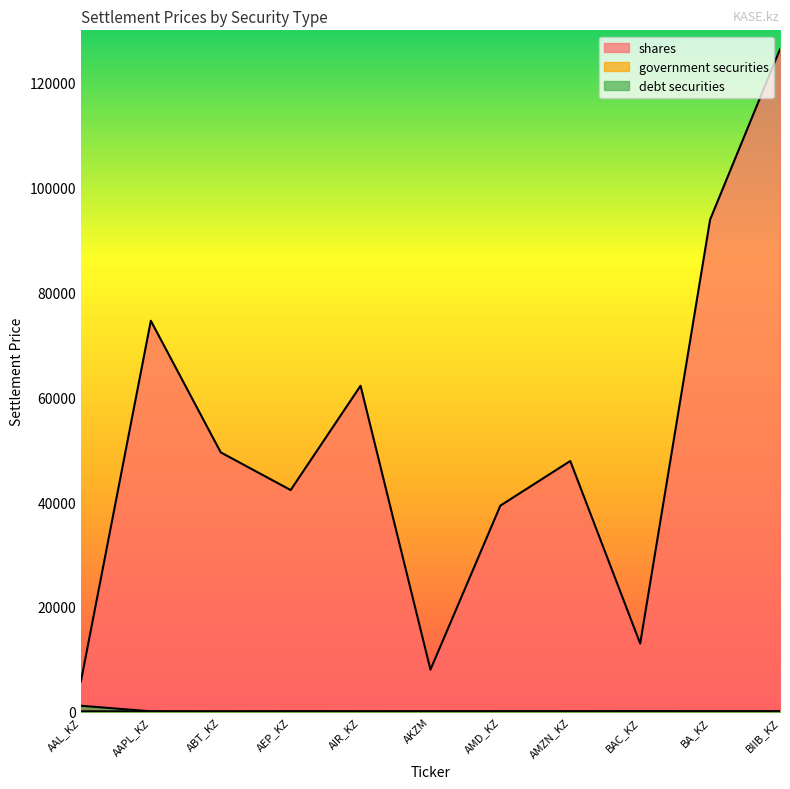

Reading left to right, what are all the values shown in this chart?

shares: AAL_KZ=5799.1	AAPL_KZ=74598.3	ABT_KZ=49489.2	AEP_KZ=42302.1	AIR_KZ=62196.4	AKZM=8040.0	AMD_KZ=39331.0	AMZN_KZ=47844.6	BAC_KZ=13022.5	BA_KZ=93887.9	BIIB_KZ=126388.5
government securities: AAL_KZ=95.3	AAPL_KZ=92.2	ABT_KZ=41.1	AEP_KZ=100.0	AIR_KZ=89.1	AKZM=85.5	AMD_KZ=100.6	AMZN_KZ=99.9	BAC_KZ=99.8	BA_KZ=89.9	BIIB_KZ=92.2
debt securities: AAL_KZ=1156.8	AAPL_KZ=90.8	ABT_KZ=90.7	AEP_KZ=89.3	AIR_KZ=81.6	AKZM=92.2	AMD_KZ=89.1	AMZN_KZ=85.5	BAC_KZ=100.6	BA_KZ=99.9	BIIB_KZ=99.8